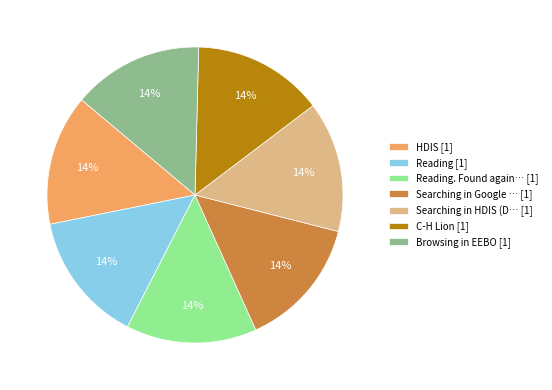

To the nearest percent, what is the average slice percentage?

14%